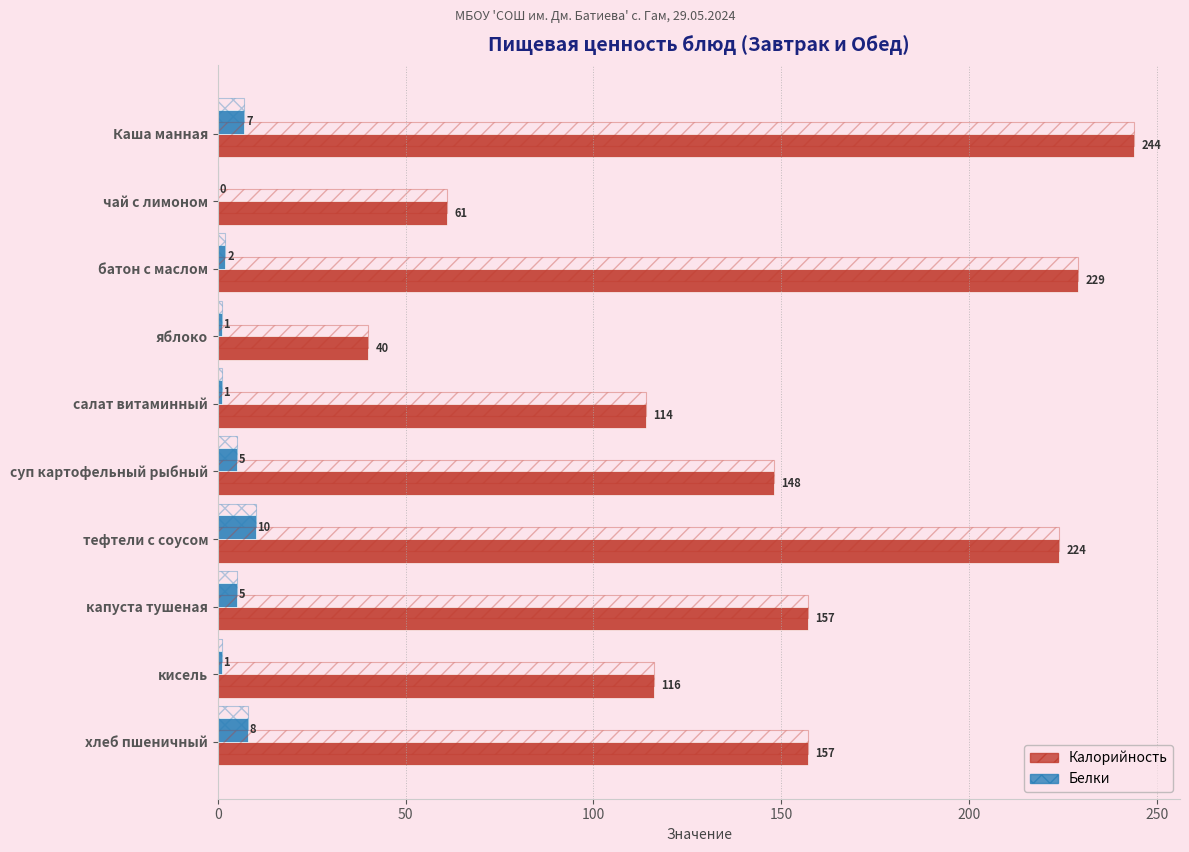

Reading right to left, extract all data points from this chart.

Калорийность: 157	116	157	224	148	114	40	229	61	244
Белки: 8	1	5	10	5	1	1	2	0	7